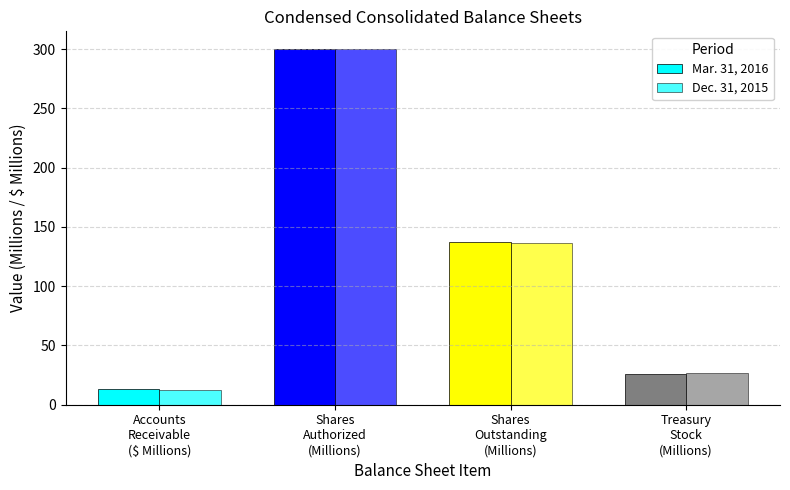

List the labels in order of Mar. 31, 2016 value, smallest first.

Accounts
Receivable
($ Millions), Treasury
Stock
(Millions), Shares
Outstanding
(Millions), Shares
Authorized
(Millions)